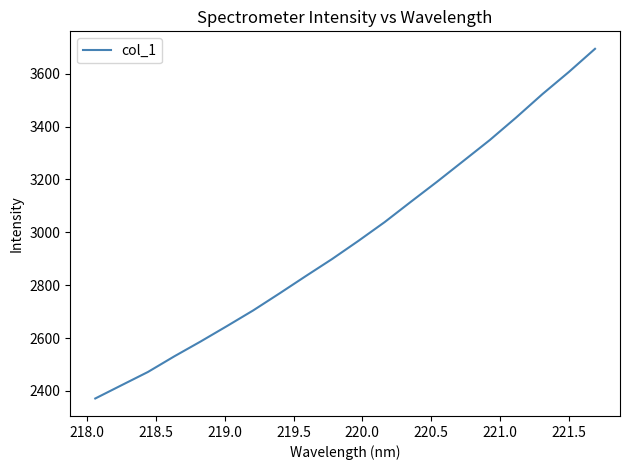

Is this an area chart (filled region under the line)?

No